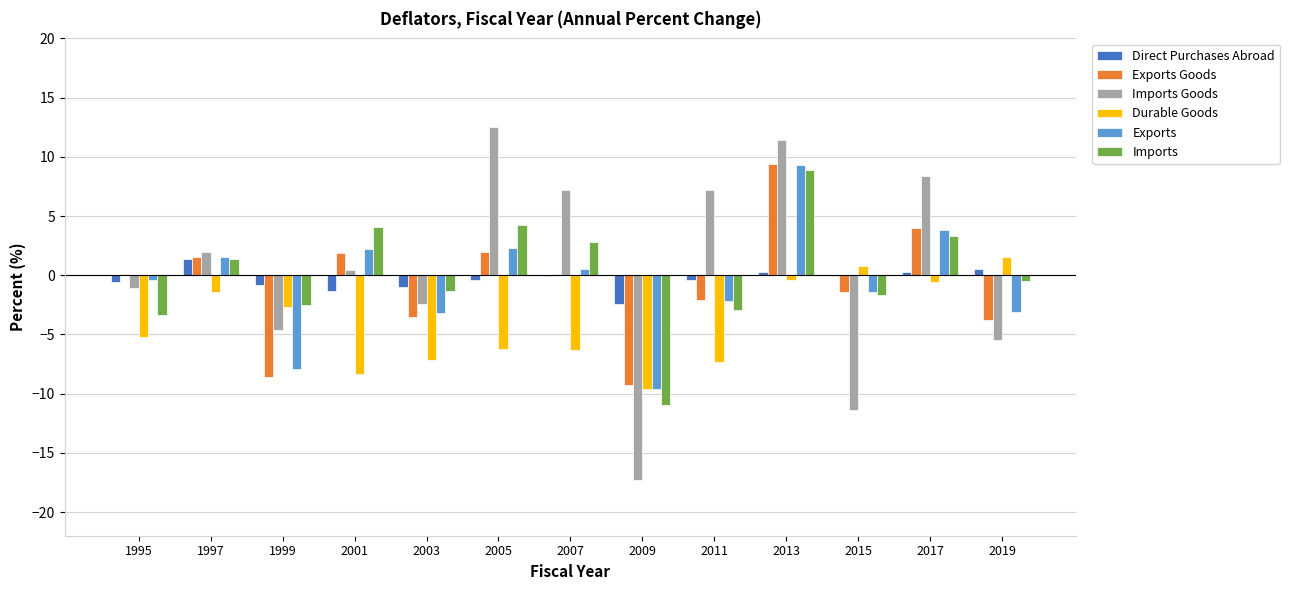

What is the total value across all series at 2007?

4.2